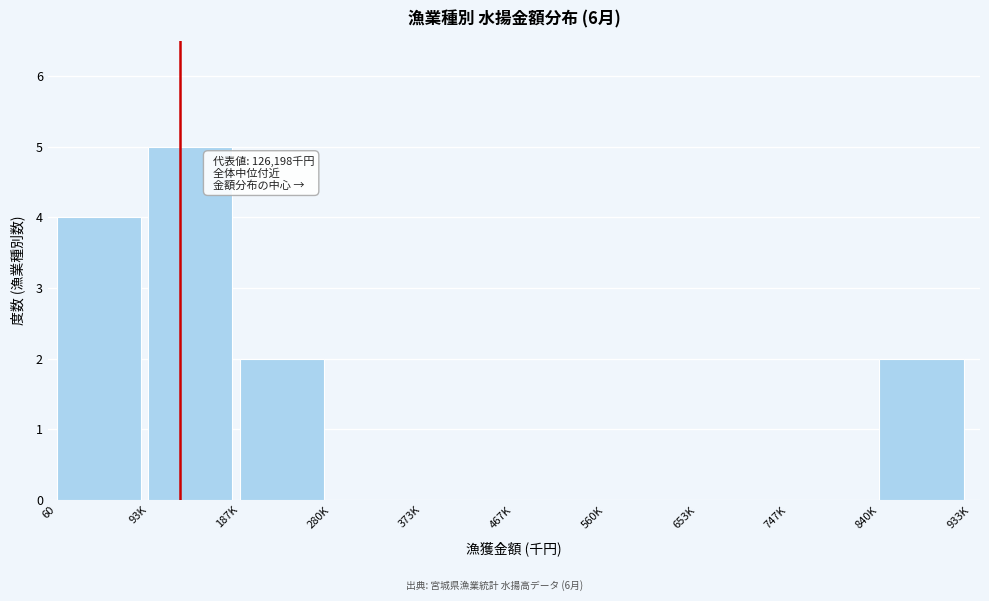

Reading left to right, what are all the values shown in this chart?

60=4	93K=5	187K=2	280K=0	373K=0	467K=0	560K=0	653K=0	747K=0	840K=2